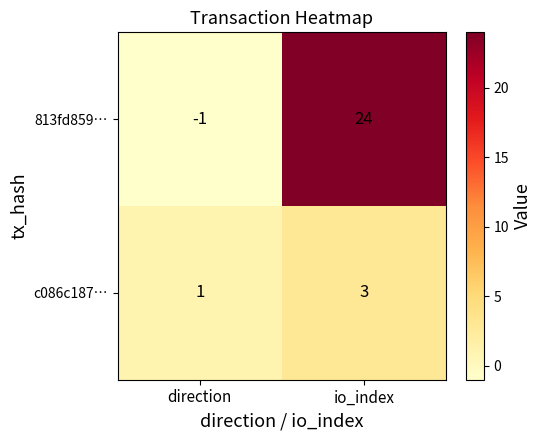

Which series has the largest range (max minus min)?

813fd859…